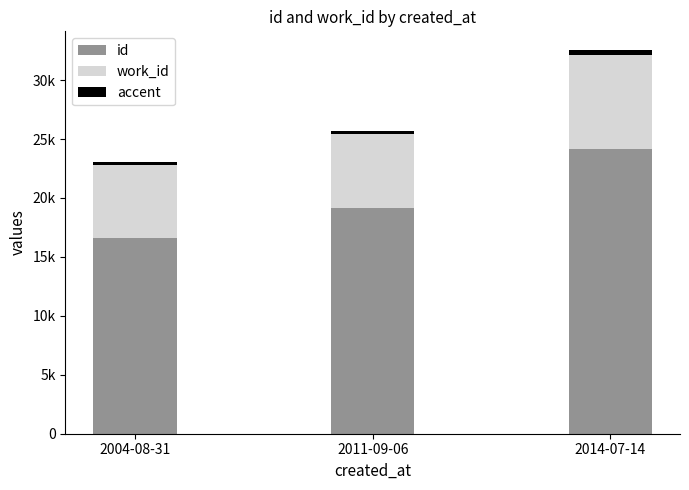

Are the bars horizontal?

No